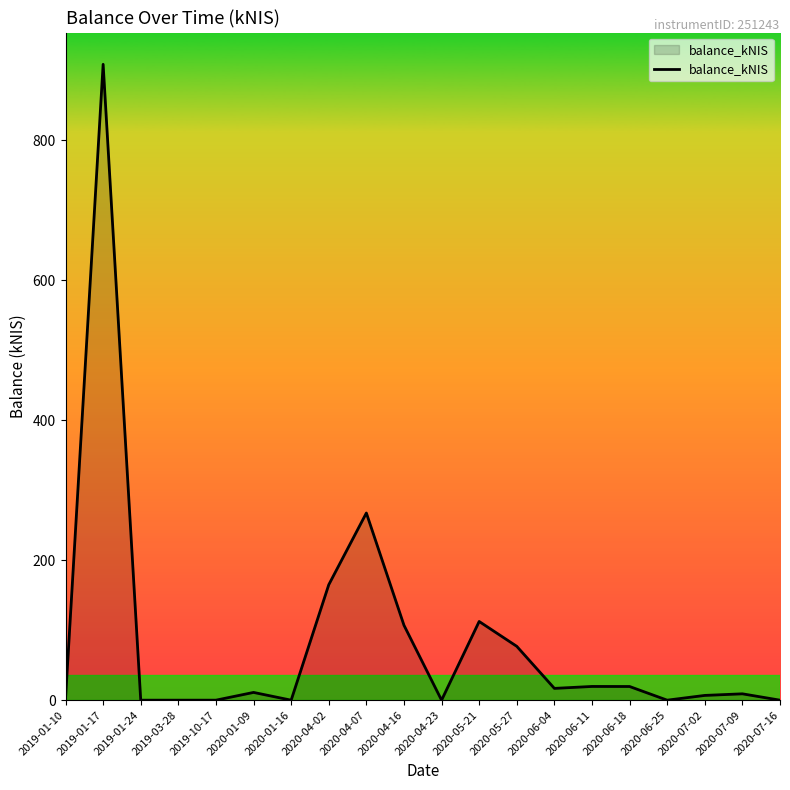

What is the greatest value displayed?

908.6